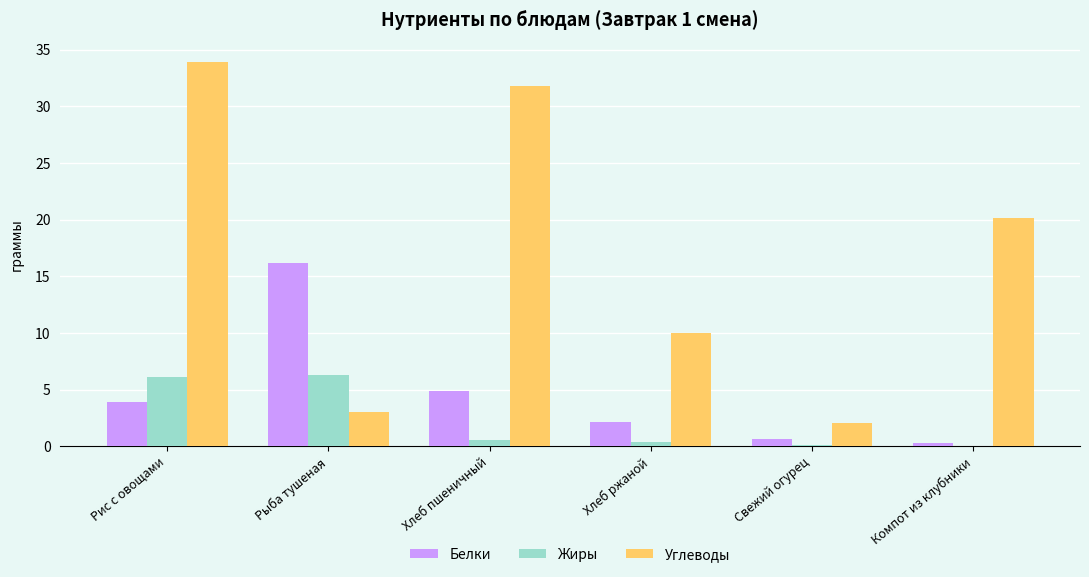

What is the sum of all Углеводы values?

100.9